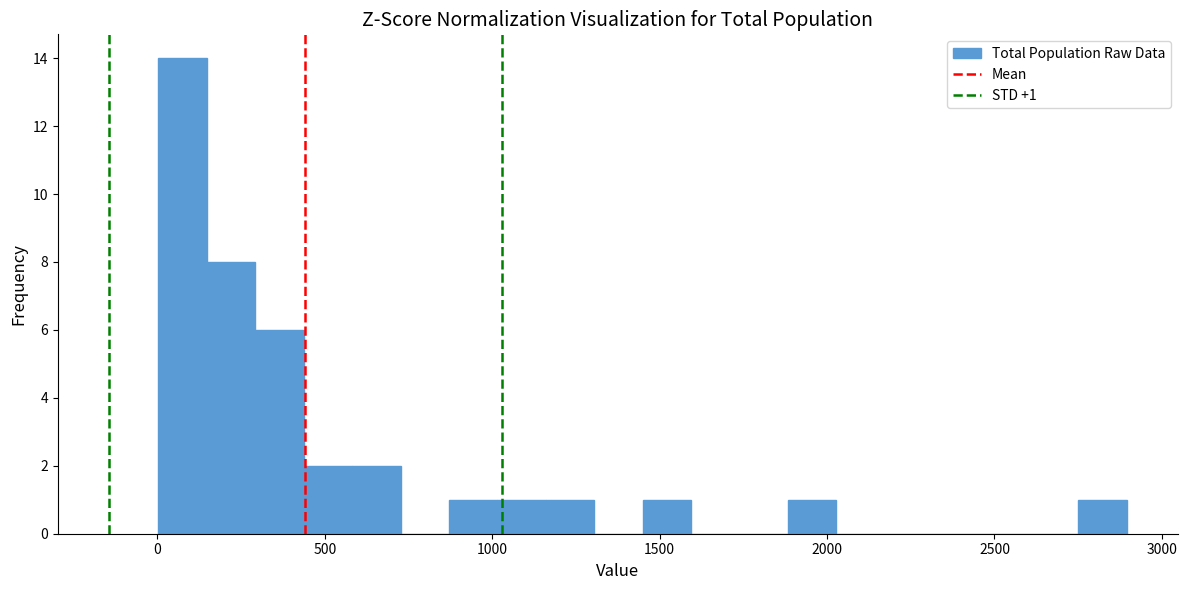

Read against the x-axis, roughly where is the centre of the tallest bar?

100